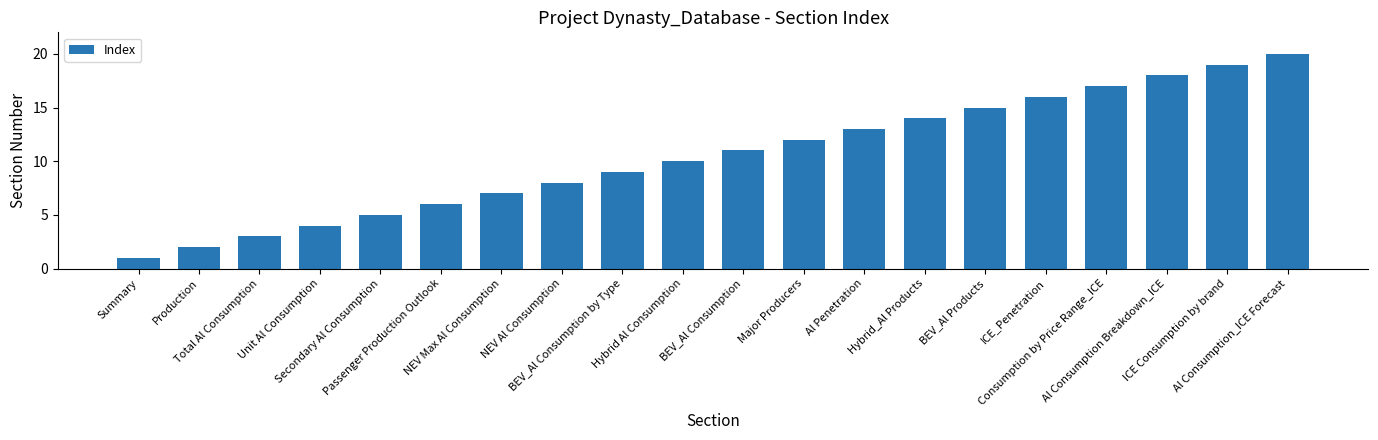

What is the value of the 15th bar from the left?

15